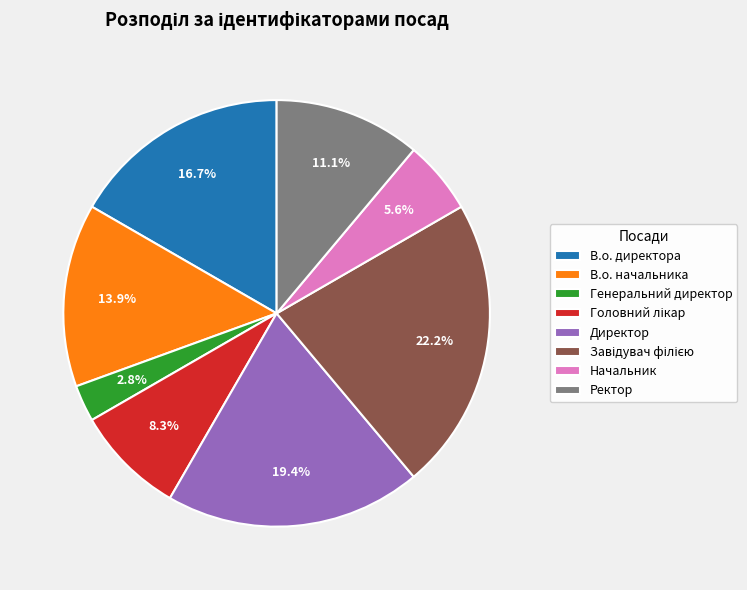

Is the sum of Генеральний директор and Ректор greater than half?

No